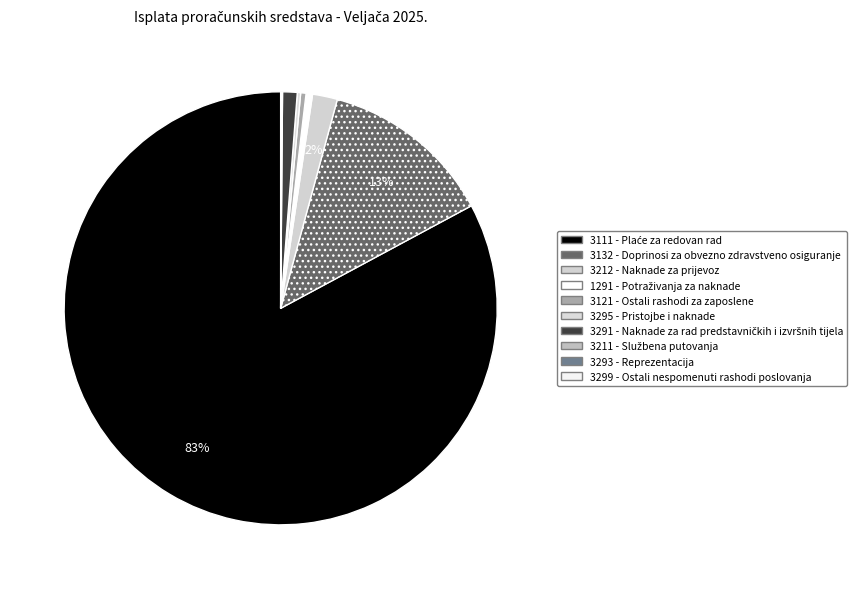

What is the change in value from 3132 - Doprinosi za obvezno zdravstveno osiguranje to 1291 - Potraživanja za naknade?

-22016.2